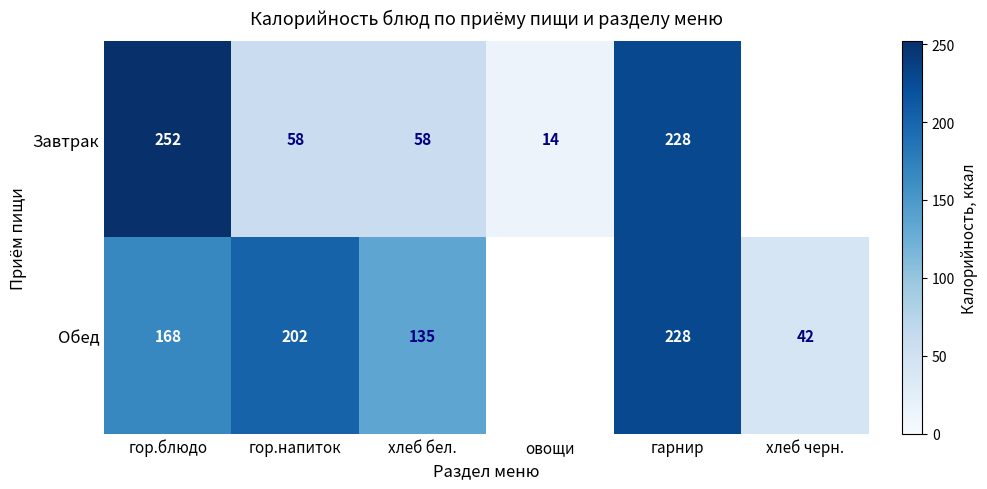

What is the spread (max minus min) of values at гор.блюдо?

84